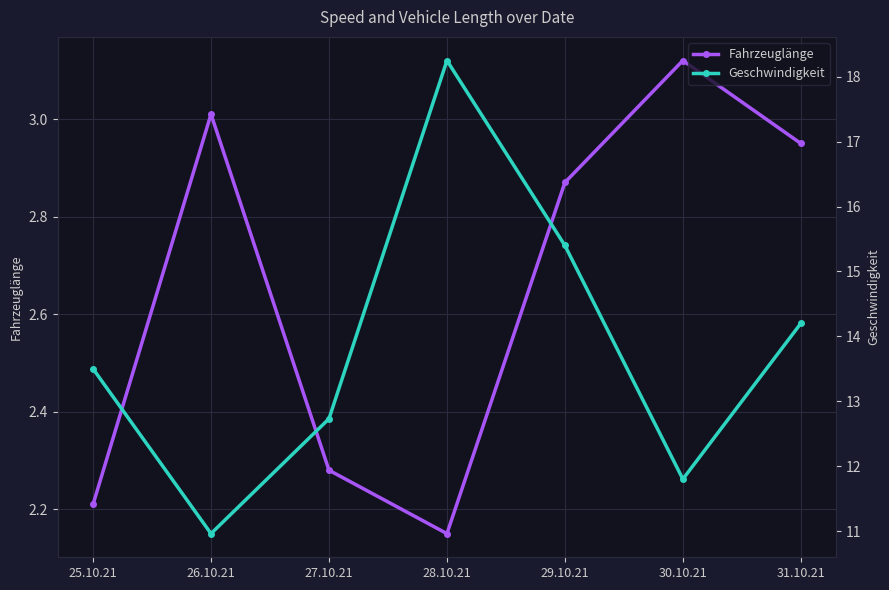

What position from the right is 25.10.21?

7